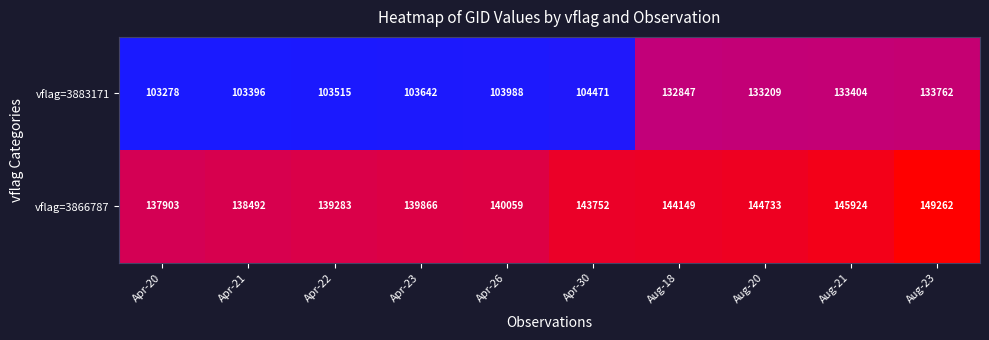

Read the vflag=3883171 value at Apr-22.

103515